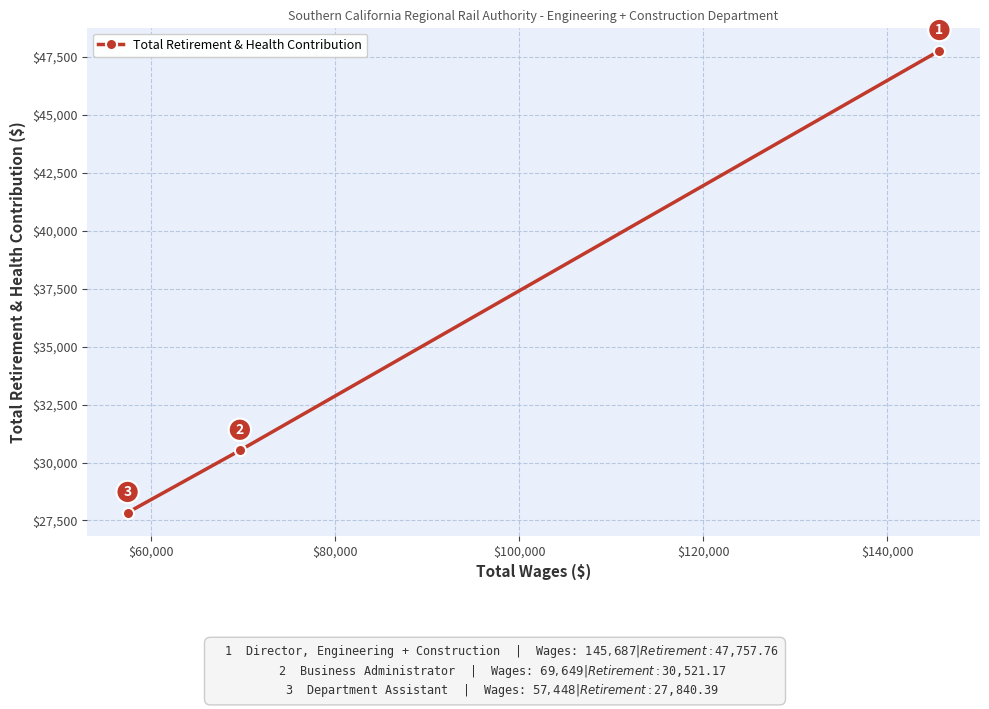

What is the value of the 3rd point from the left?

47757.8